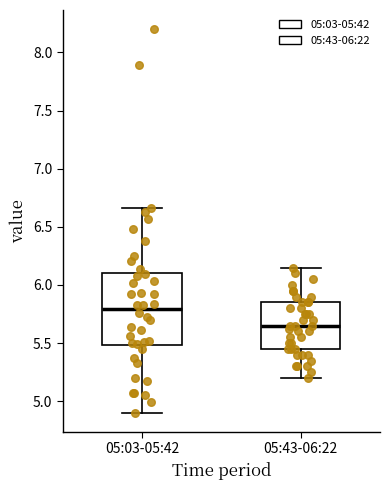

Which box has the lowest median line?

05:43-06:22